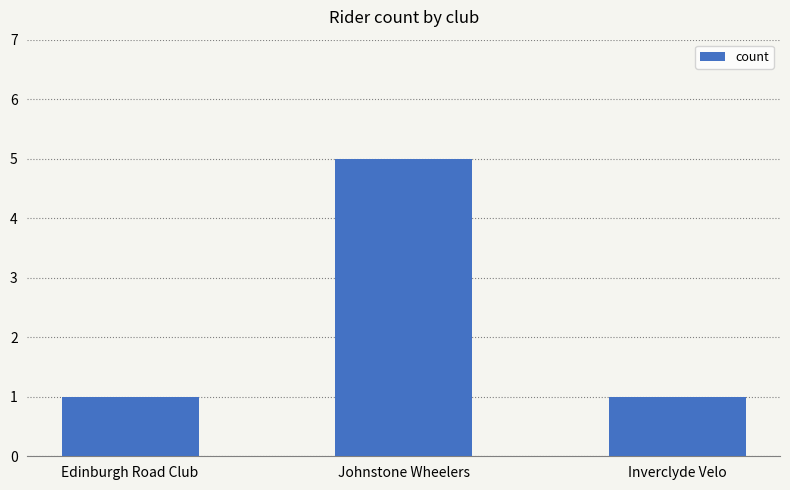

What is the difference between the maximum and second lowest values?

4